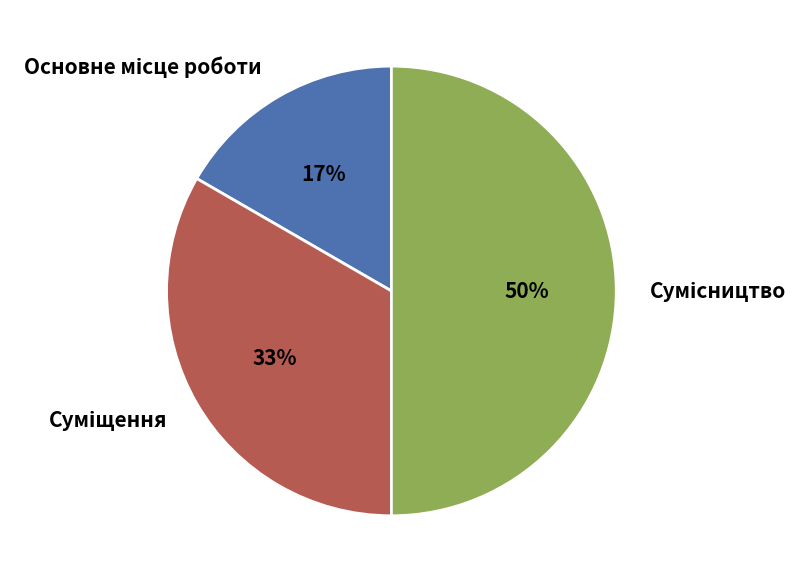

To the nearest percent, what is the average slice percentage?

33%